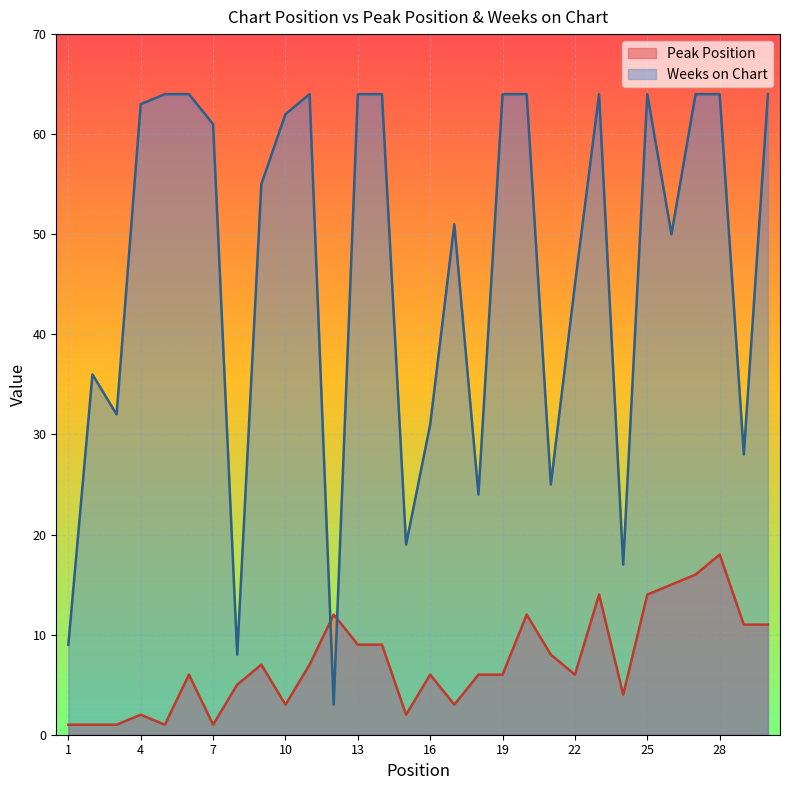

How many interior local valleys does the Weeks on Chart series have?

9